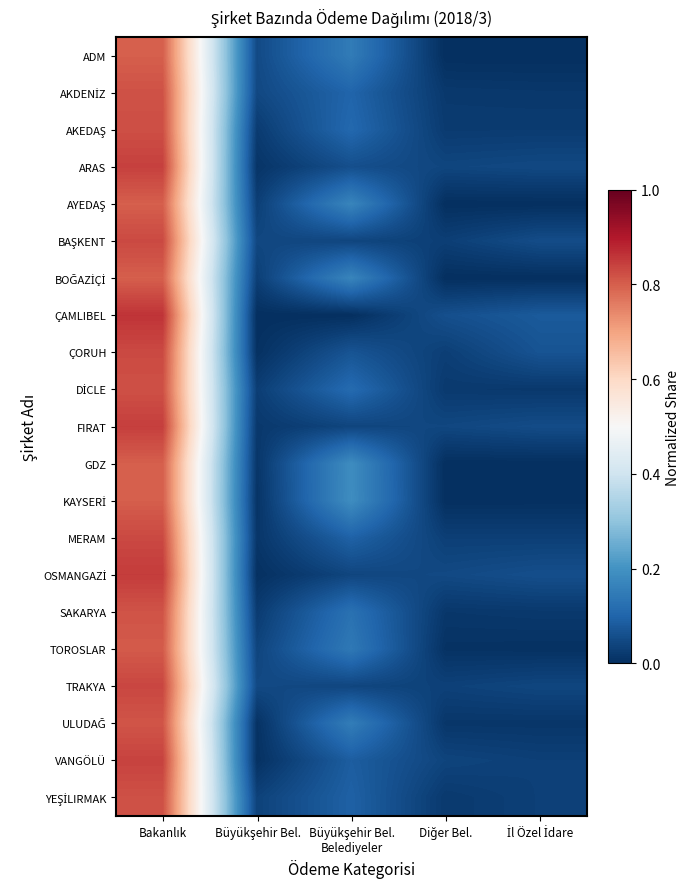

At how many categories does at least one series exceed 0?

5